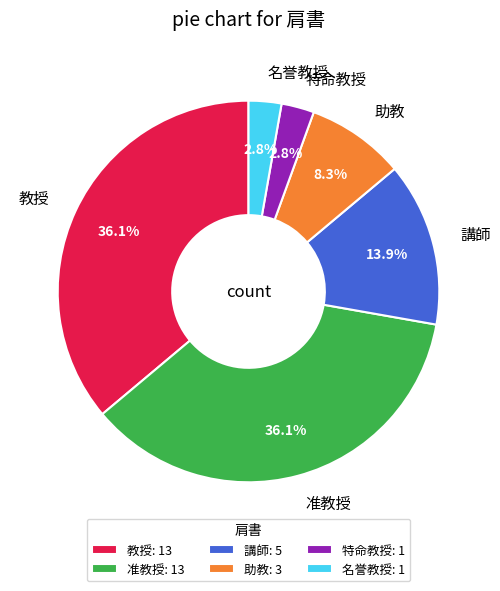

Is 講師 the majority of the pie?

No